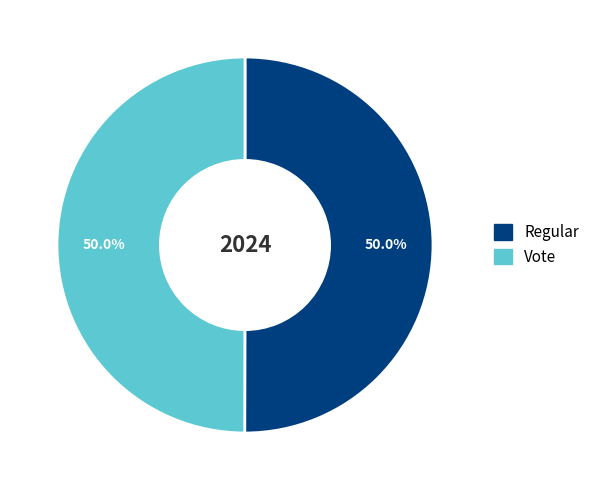

How much of the chart is everything except Vote?

50.0%